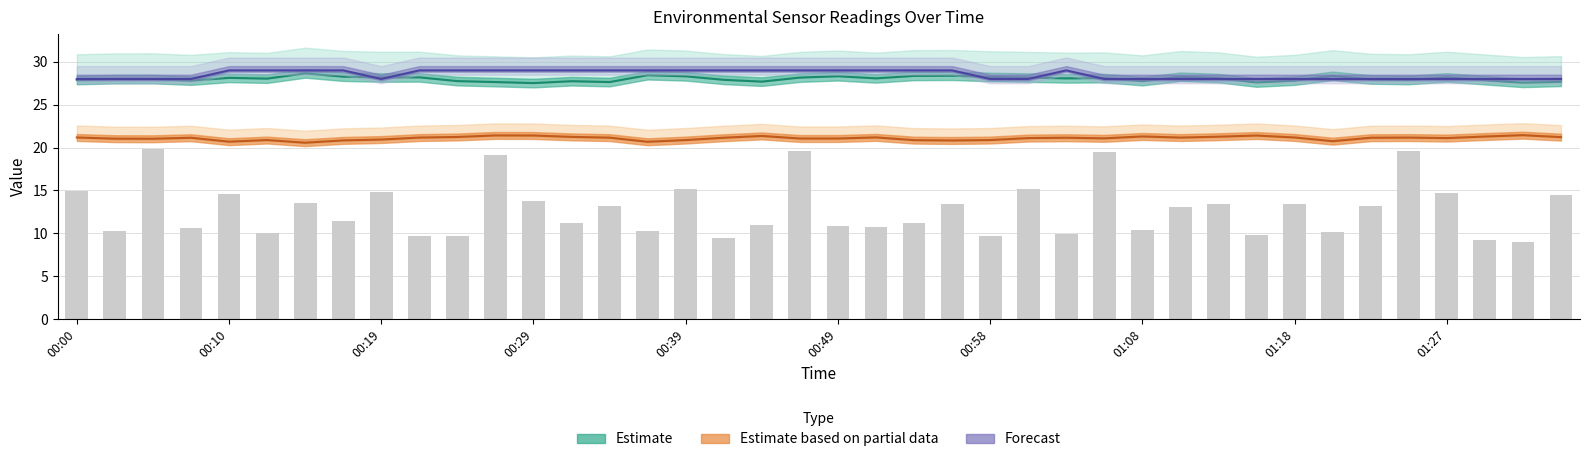

What is the greatest value displayed?

19.8